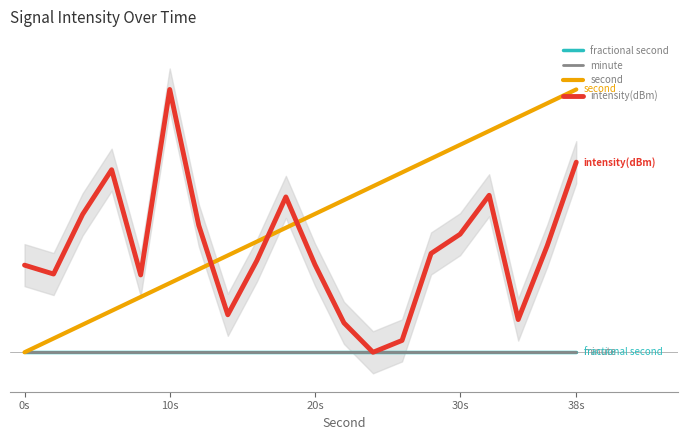

What is the value of the intensity(dBm) point at the 1st from the left?

0.3